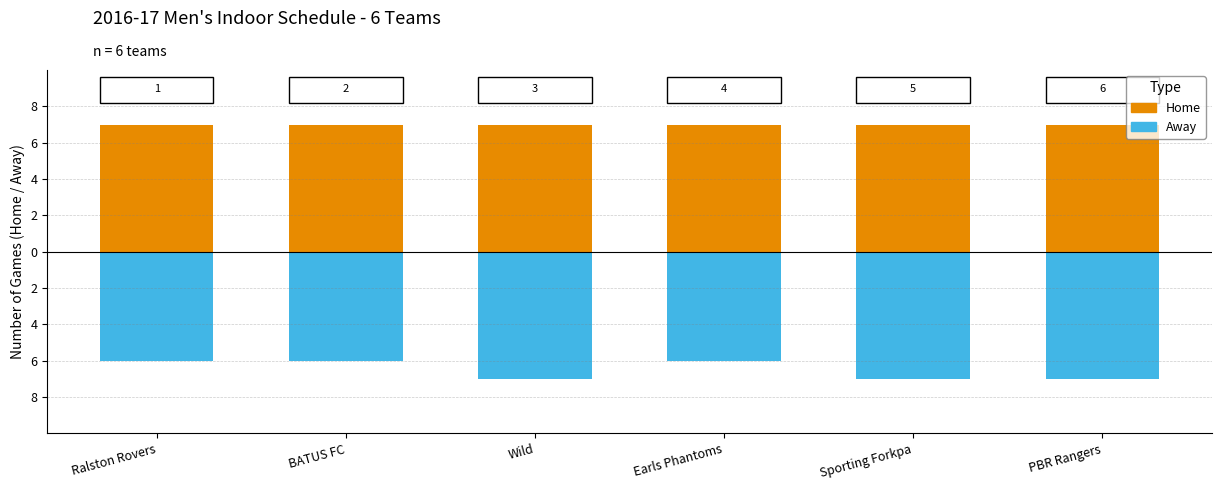

List the series in order of their peak value, lowest first.

Away Games, Home Games